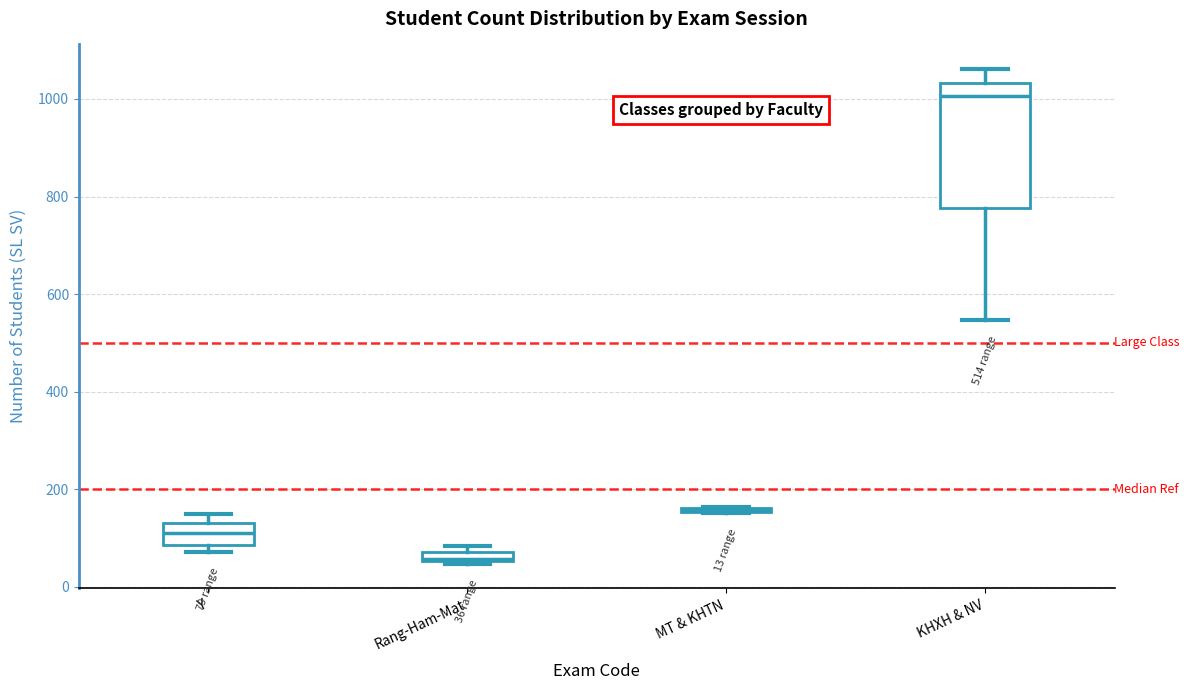

Which box is the tallest, from its lower edge to its upper edge?

KHXH & NV